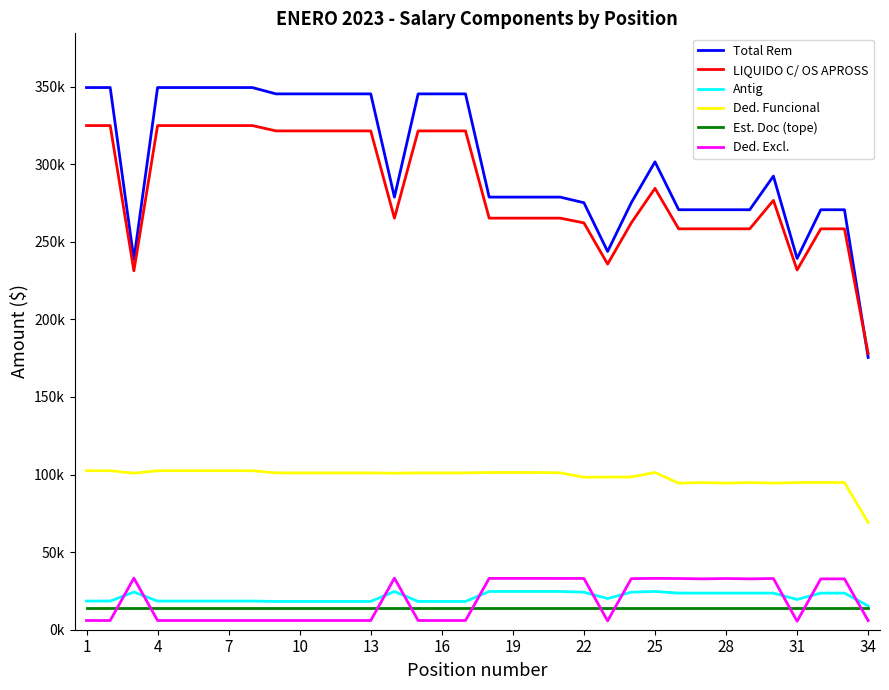

What is the smallest value displayed?

5478.5